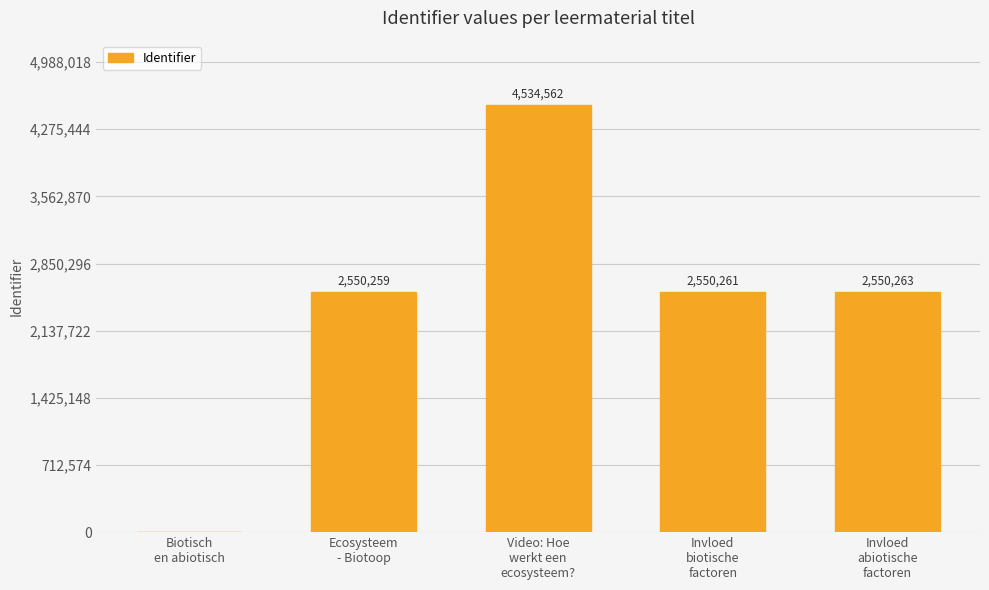

What is the greatest value displayed?

4534562